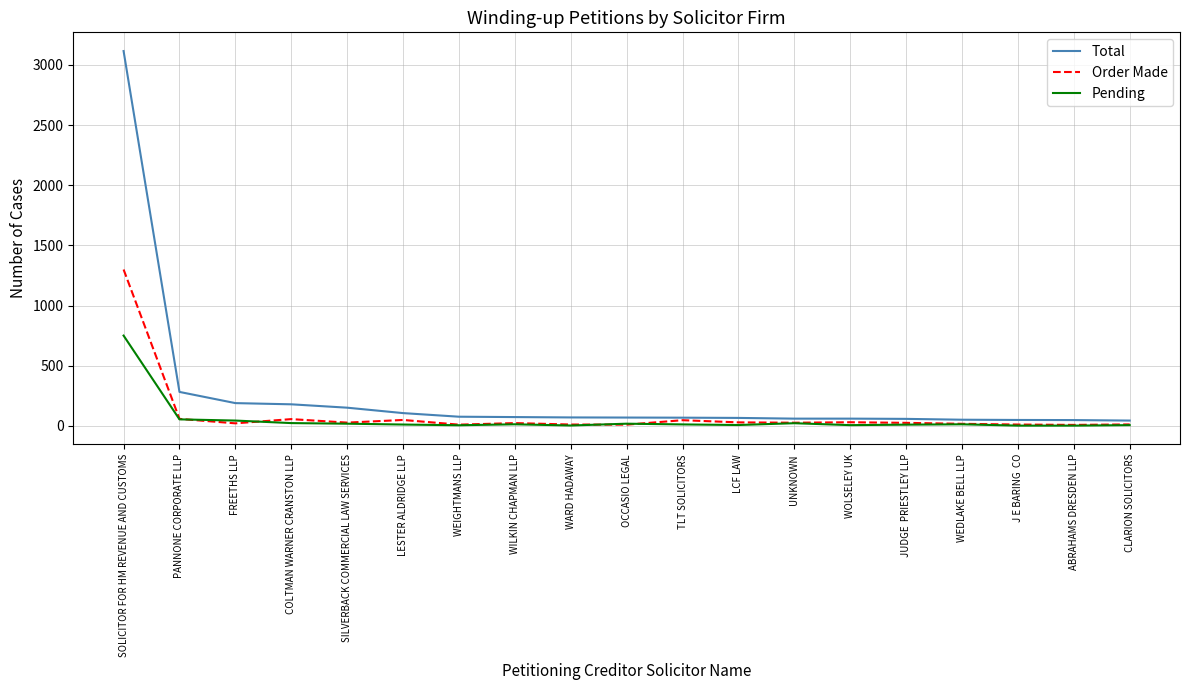

Which category has the highest value across all series?

SOLICITOR FOR HM REVENUE AND CUSTOMS